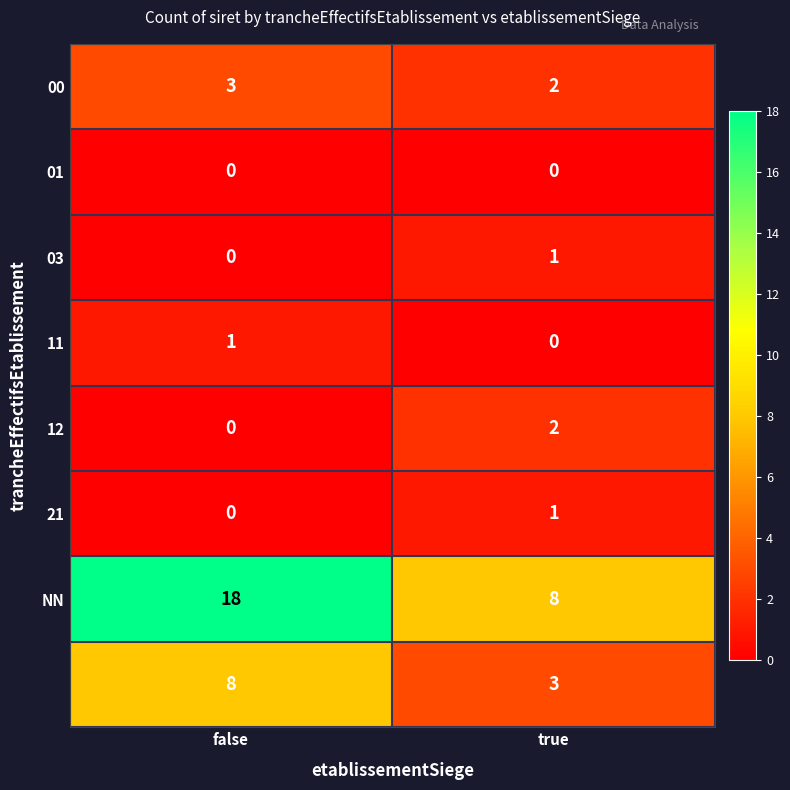

What is the difference between the highest and lowest values at false?

18